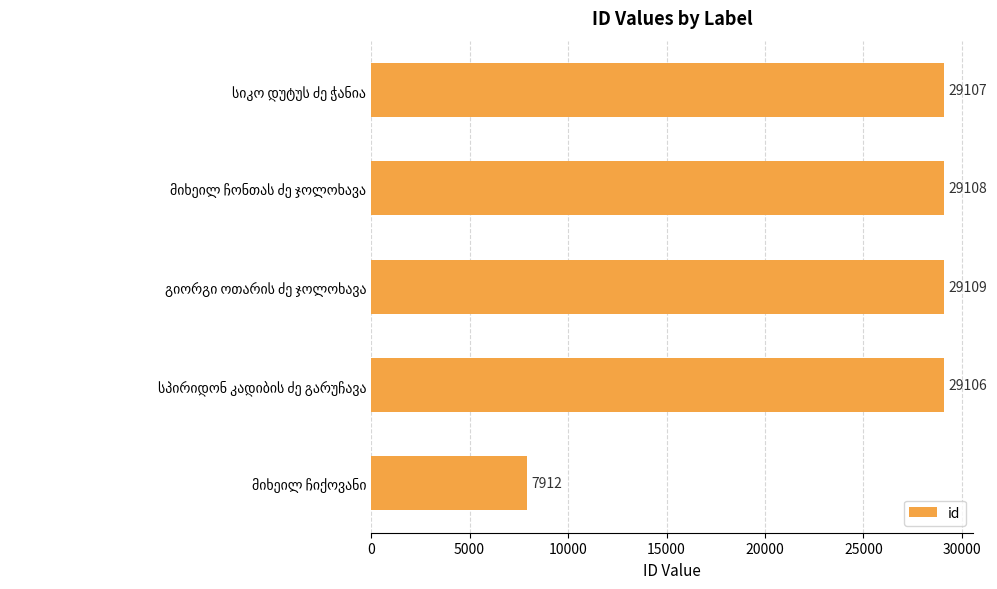

What is the difference between the second highest and minimum values?

21196